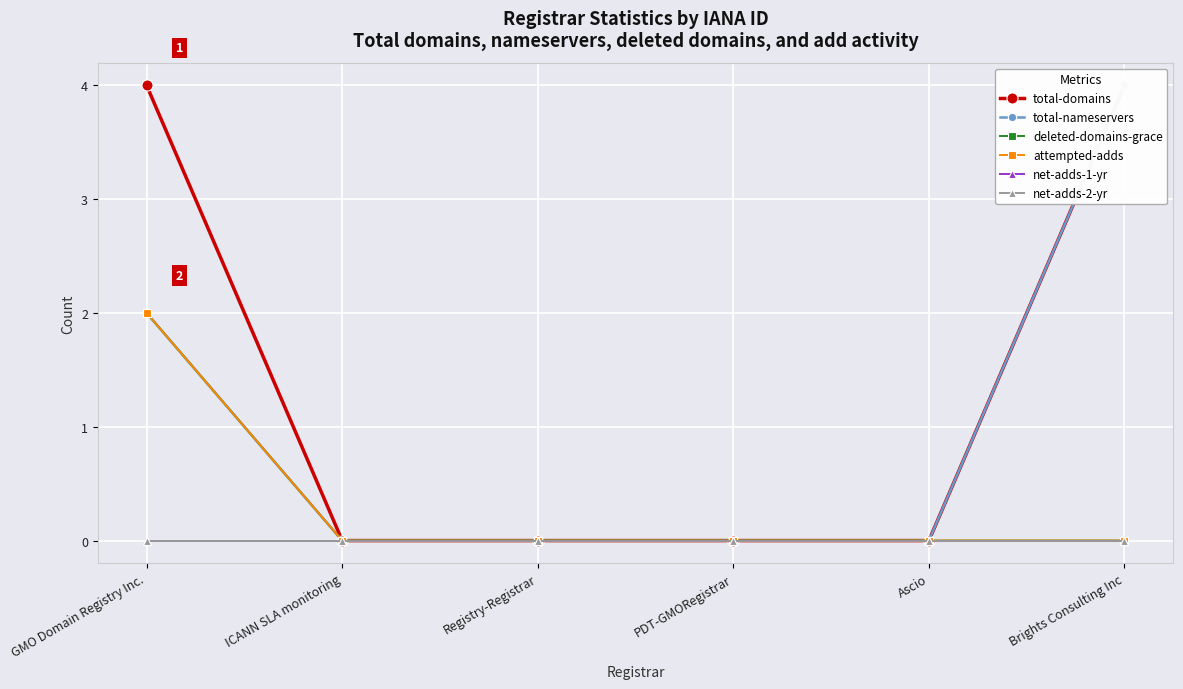

What is the greatest value displayed?

4